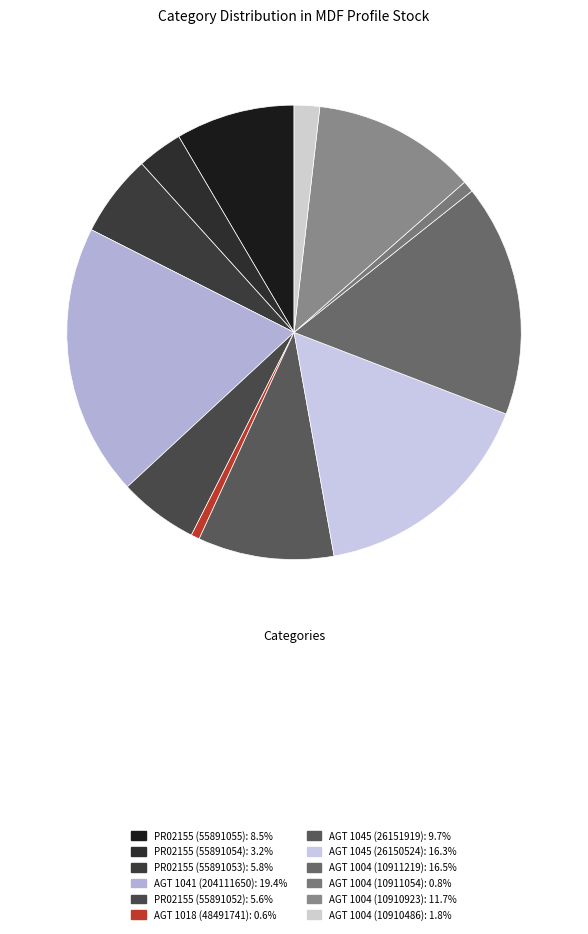

Count the number of slices in the pie.

12